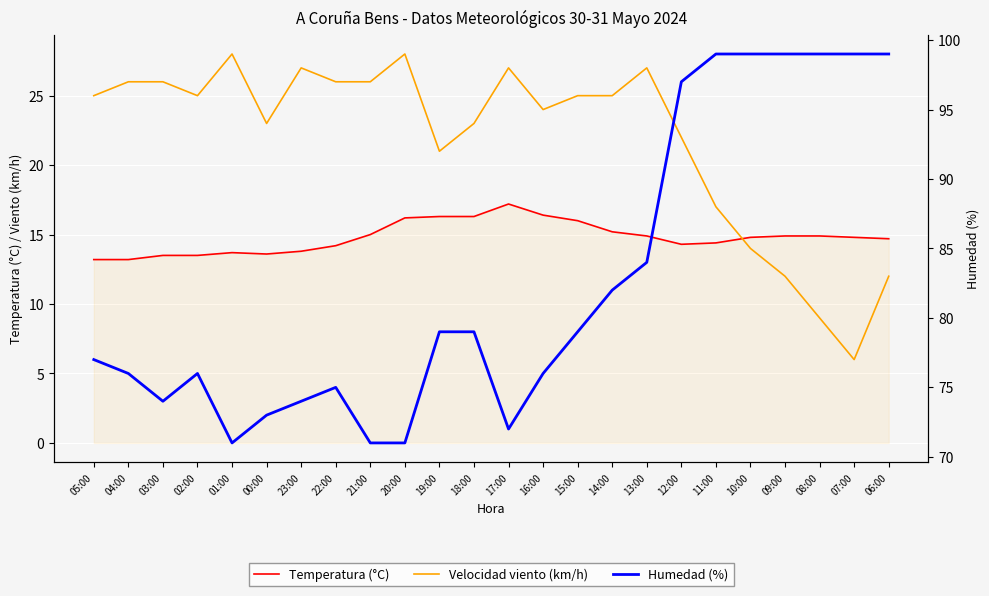

True or false: Temperatura (°C) and Humedad (%) intersect in this chart.

False